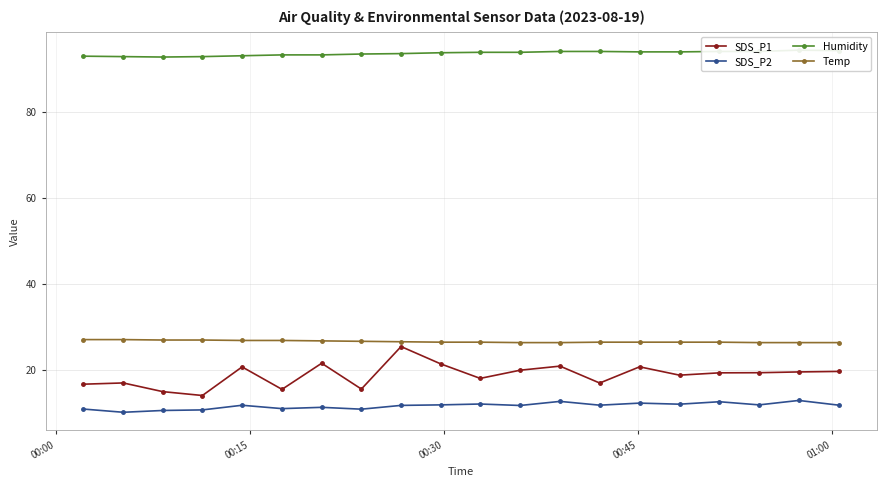

What is the minimum value for Temp?

26.3